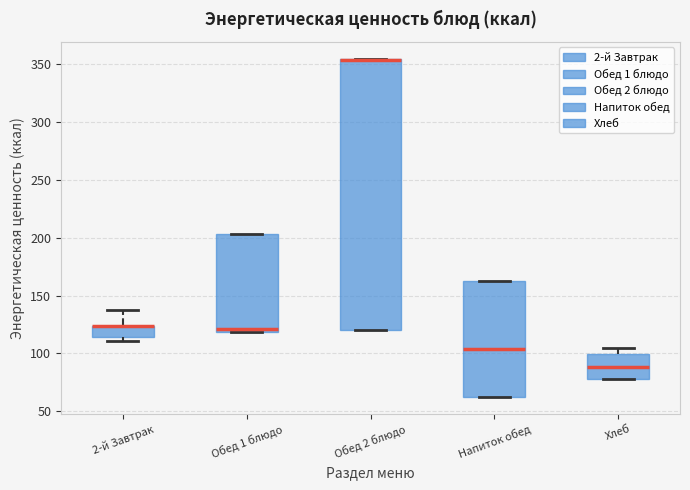

Comparing the boxes themselves (not the whiskers), which one is the tallest?

Обед 2 блюдо